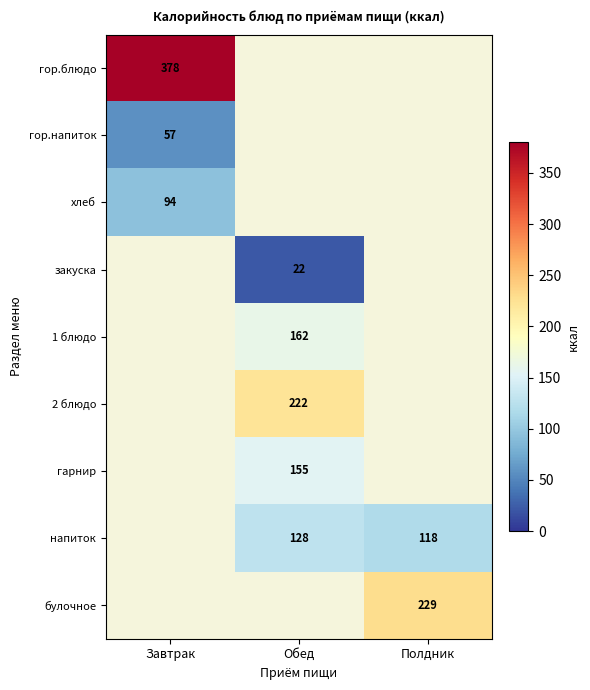

The гор.блюдо series shows 378 at Завтрак. True or false?

True